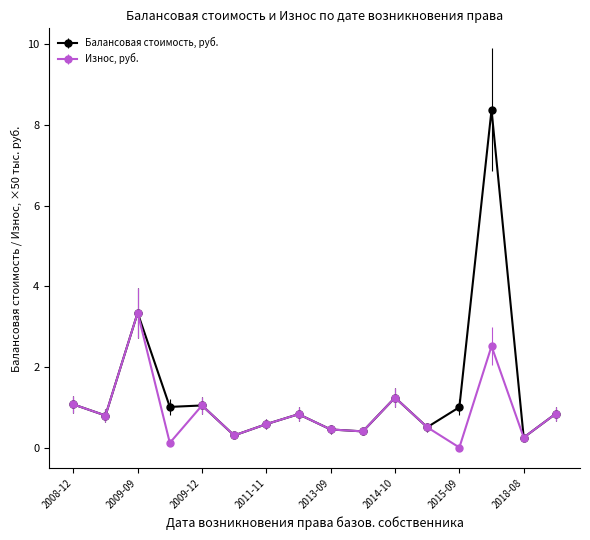

What are all the series names shown in the legend?

Балансовая стоимость, руб., Износ, руб.